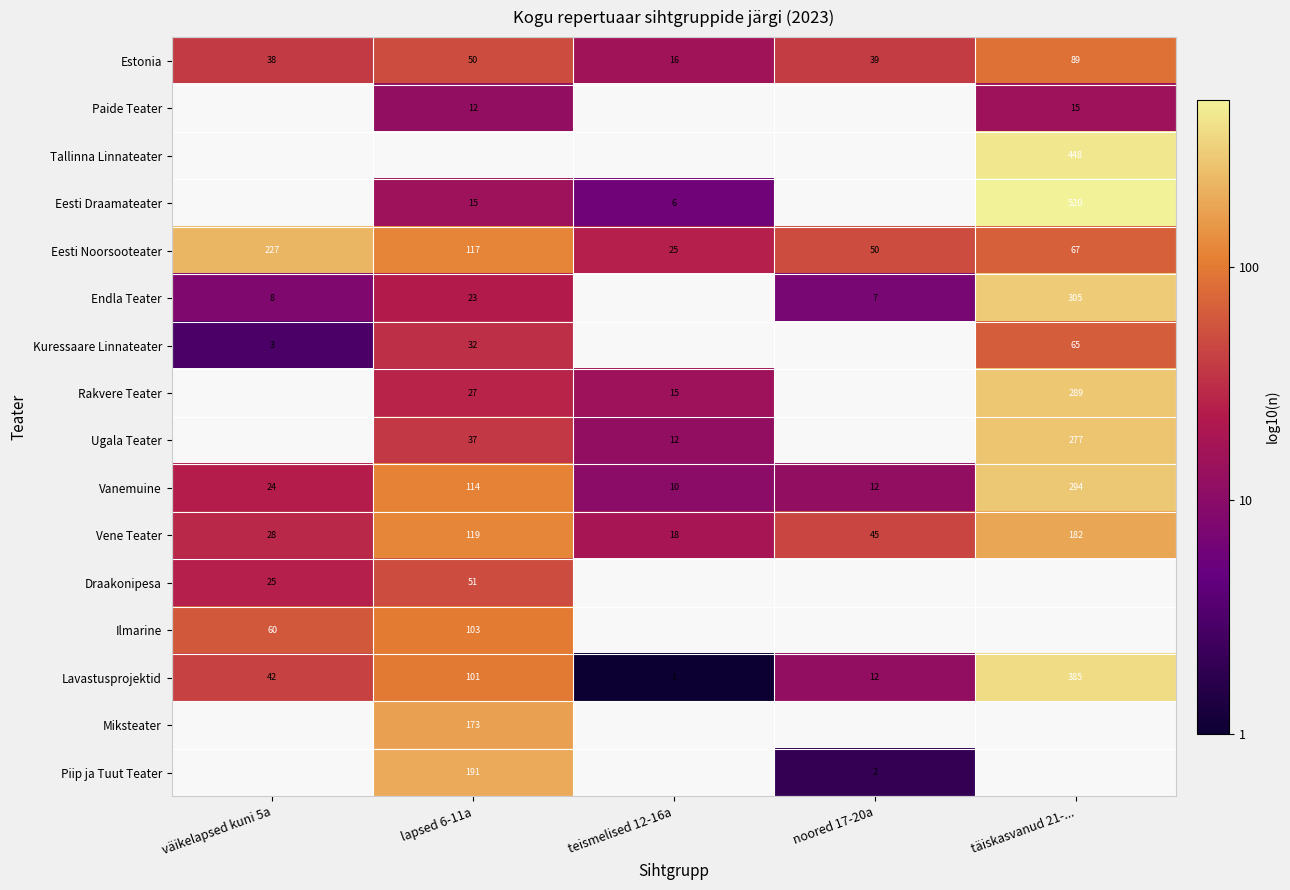

Between teismelised 12-16a and väikelapsed kuni 5a, which is larger?

väikelapsed kuni 5a